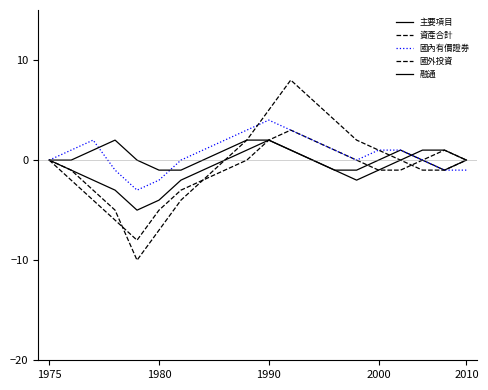

How many lines are shown in the chart?

5